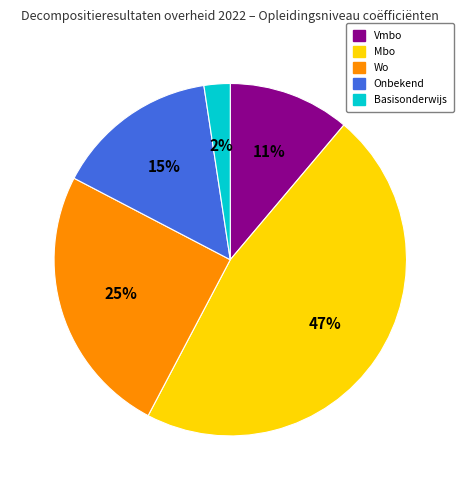

Does any single category account for the majority?

No